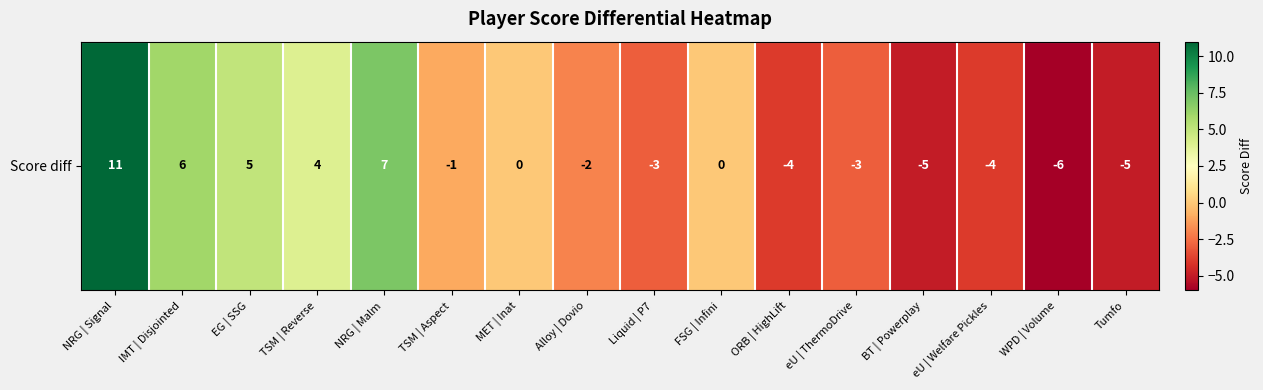

Reading right to left, list all the values displayed in this chart.

-5	-6	-4	-5	-3	-4	0	-3	-2	0	-1	7	4	5	6	11